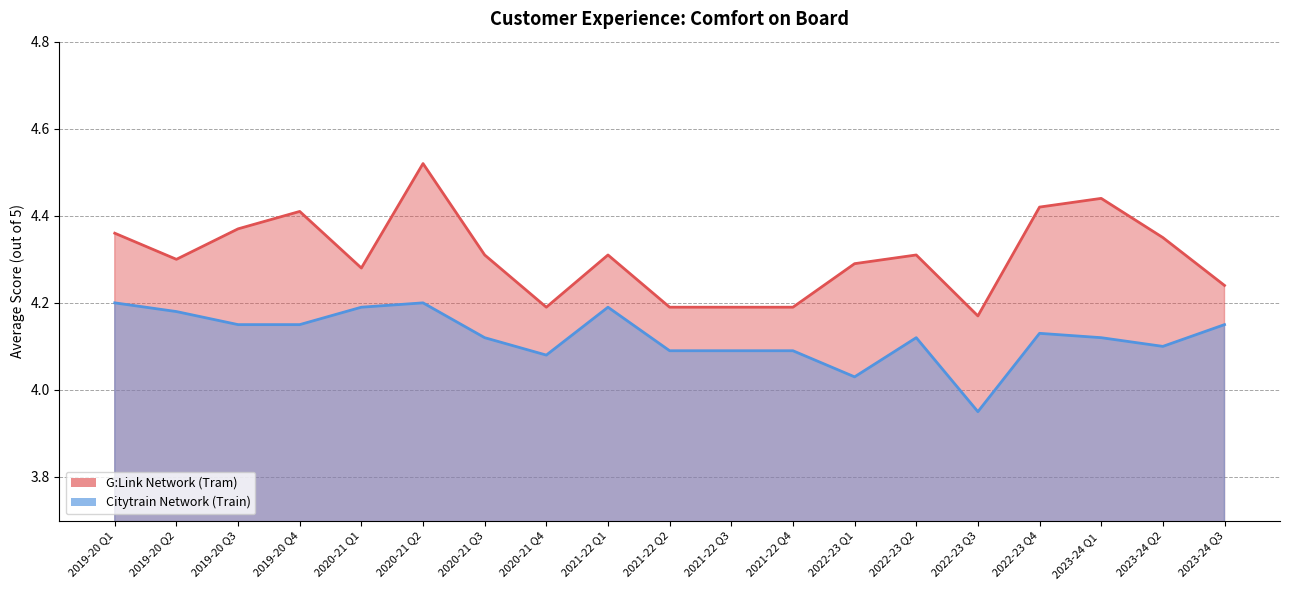

What is the value of the Citytrain Network (Train) point at the 19th from the left?

4.2